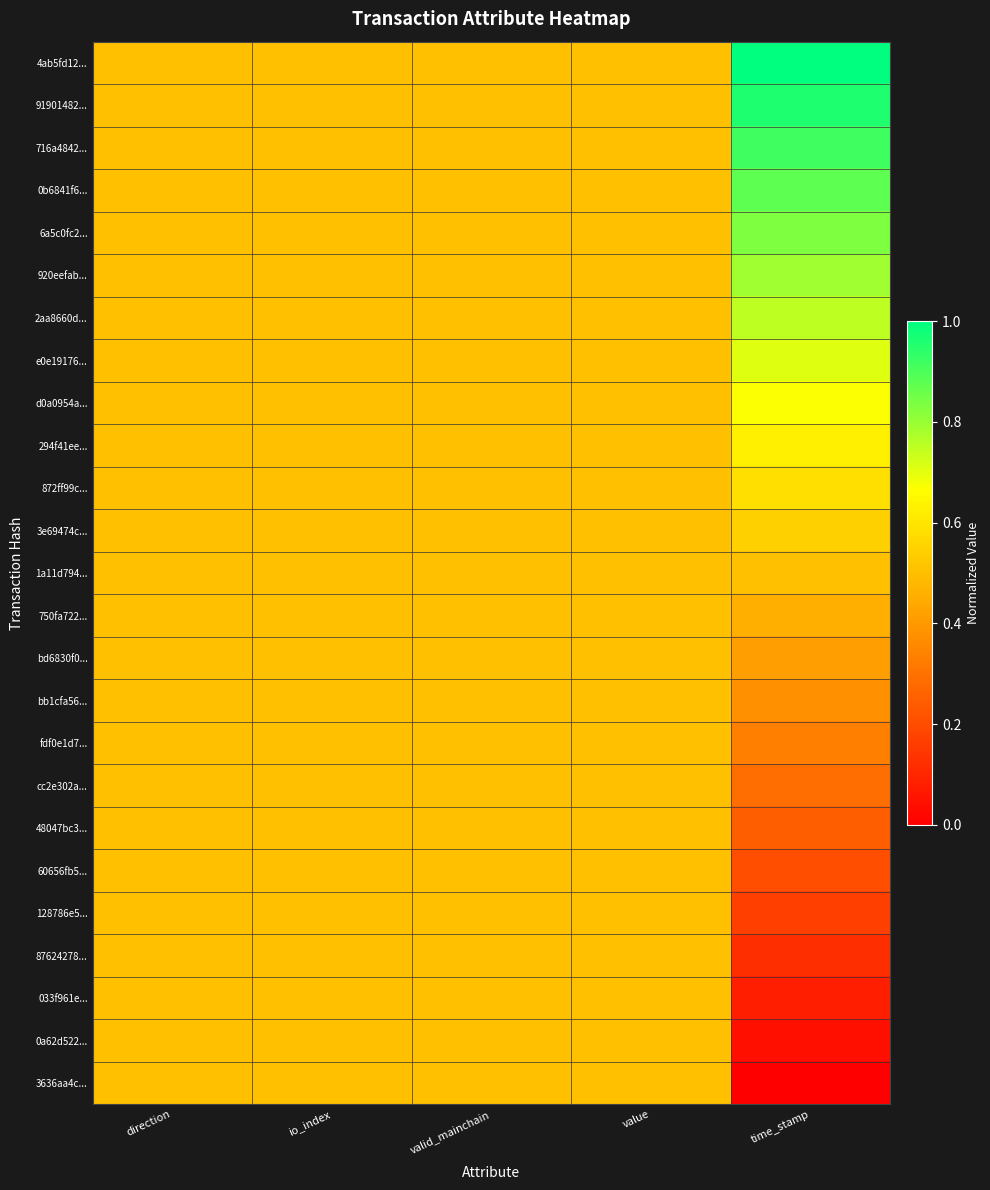

Reading right to left, extract all data points from this chart.

4ab5fd12...: time_stamp=1.0	value=0.5	valid_mainchain=0.5	io_index=0.5	direction=0.5
91901482...: time_stamp=1.0	value=0.5	valid_mainchain=0.5	io_index=0.5	direction=0.5
716a4842...: time_stamp=0.9	value=0.5	valid_mainchain=0.5	io_index=0.5	direction=0.5
0b6841f6...: time_stamp=0.9	value=0.5	valid_mainchain=0.5	io_index=0.5	direction=0.5
6a5c0fc2...: time_stamp=0.8	value=0.5	valid_mainchain=0.5	io_index=0.5	direction=0.5
920eefab...: time_stamp=0.8	value=0.5	valid_mainchain=0.5	io_index=0.5	direction=0.5
2aa8660d...: time_stamp=0.8	value=0.5	valid_mainchain=0.5	io_index=0.5	direction=0.5
e0e19176...: time_stamp=0.7	value=0.5	valid_mainchain=0.5	io_index=0.5	direction=0.5
d0a0954a...: time_stamp=0.7	value=0.5	valid_mainchain=0.5	io_index=0.5	direction=0.5
294f41ee...: time_stamp=0.6	value=0.5	valid_mainchain=0.5	io_index=0.5	direction=0.5
872ff99c...: time_stamp=0.6	value=0.5	valid_mainchain=0.5	io_index=0.5	direction=0.5
3e69474c...: time_stamp=0.5	value=0.5	valid_mainchain=0.5	io_index=0.5	direction=0.5
1a11d794...: time_stamp=0.5	value=0.5	valid_mainchain=0.5	io_index=0.5	direction=0.5
750fa722...: time_stamp=0.5	value=0.5	valid_mainchain=0.5	io_index=0.5	direction=0.5
bd6830f0...: time_stamp=0.4	value=0.5	valid_mainchain=0.5	io_index=0.5	direction=0.5
bb1cfa56...: time_stamp=0.4	value=0.5	valid_mainchain=0.5	io_index=0.5	direction=0.5
fdf0e1d7...: time_stamp=0.3	value=0.5	valid_mainchain=0.5	io_index=0.5	direction=0.5
cc2e302a...: time_stamp=0.3	value=0.5	valid_mainchain=0.5	io_index=0.5	direction=0.5
48047bc3...: time_stamp=0.2	value=0.5	valid_mainchain=0.5	io_index=0.5	direction=0.5
60656fb5...: time_stamp=0.2	value=0.5	valid_mainchain=0.5	io_index=0.5	direction=0.5
128786e5...: time_stamp=0.2	value=0.5	valid_mainchain=0.5	io_index=0.5	direction=0.5
87624278...: time_stamp=0.1	value=0.5	valid_mainchain=0.5	io_index=0.5	direction=0.5
033f961e...: time_stamp=0.1	value=0.5	valid_mainchain=0.5	io_index=0.5	direction=0.5
0a62d522...: time_stamp=0.0	value=0.5	valid_mainchain=0.5	io_index=0.5	direction=0.5
3636aa4c...: time_stamp=0.0	value=0.5	valid_mainchain=0.5	io_index=0.5	direction=0.5